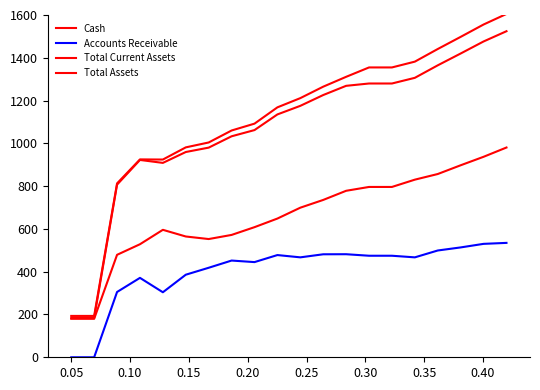

Does the chart have visible grid lines?

No